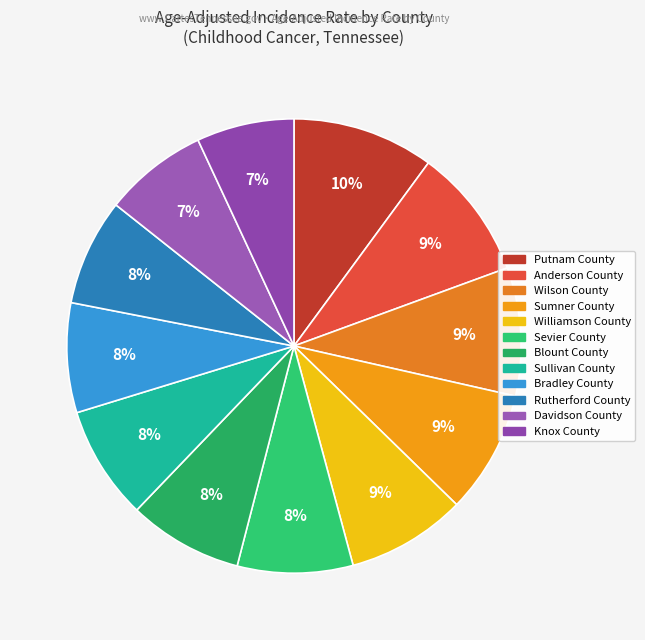

What is the total percentage of Williamson County and Sevier County?

16.7%